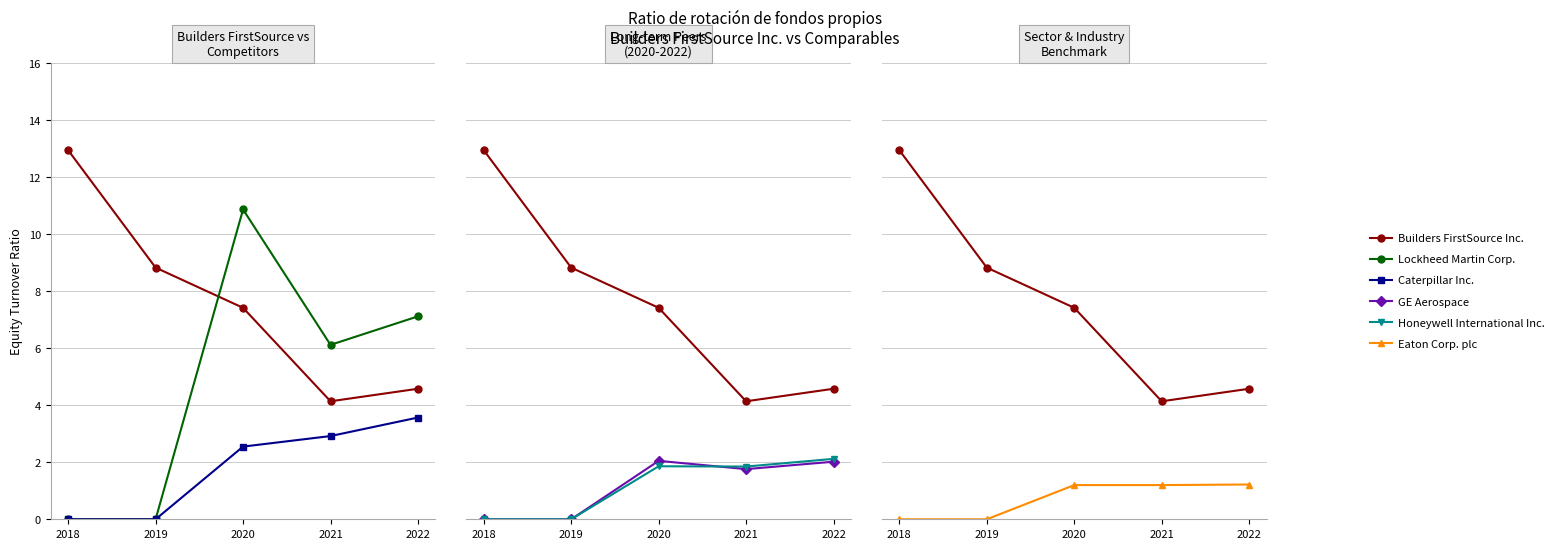

Which series has the largest range (max minus min)?

Lockheed Martin Corp.